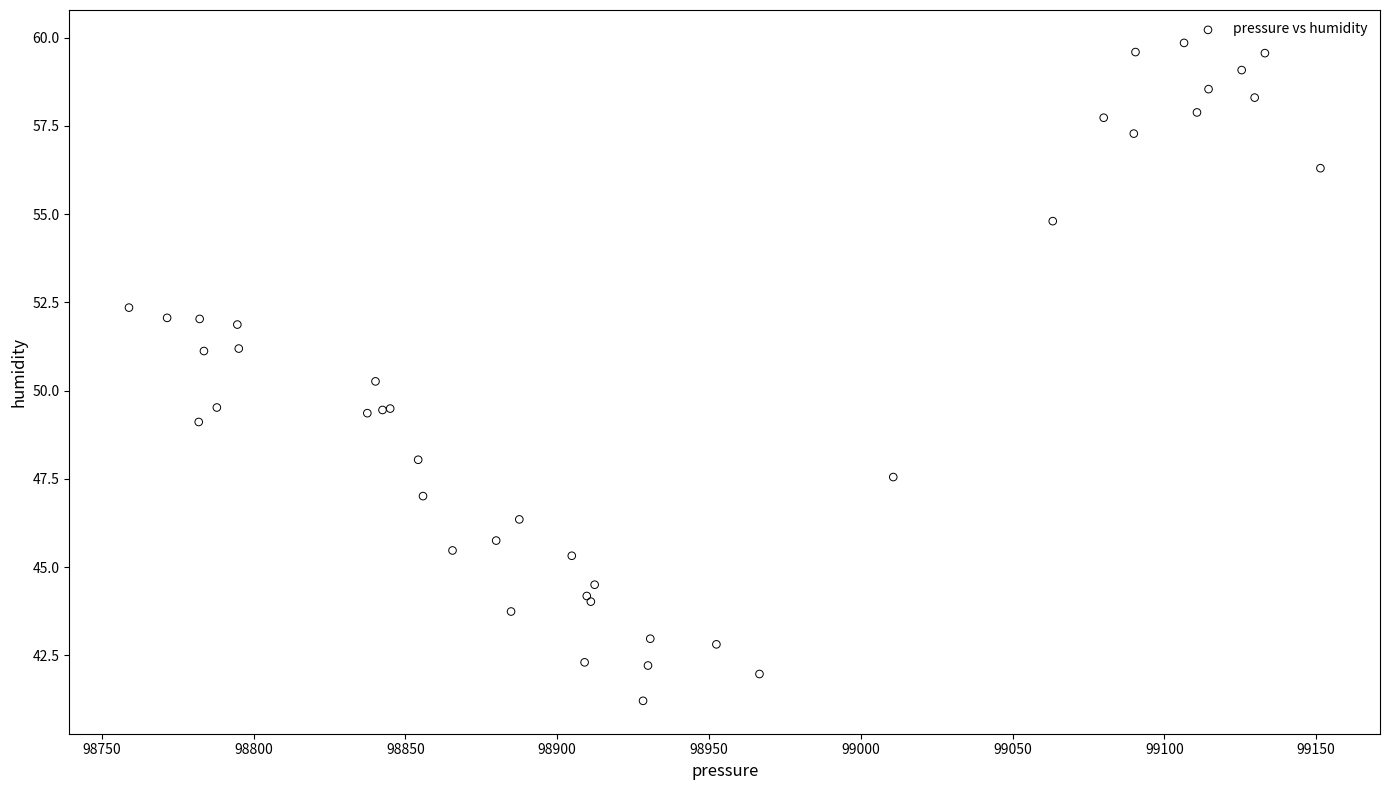

What Y value in the scatter plot is closest to 50?

50.3